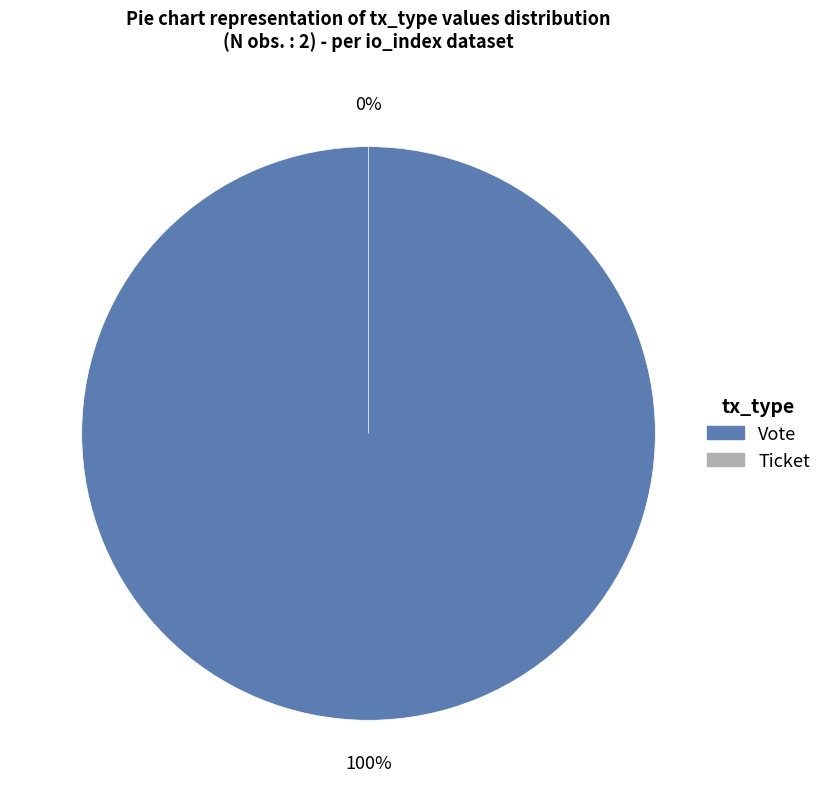

Combined, what portion of the pie is Vote and Ticket?

100.0%